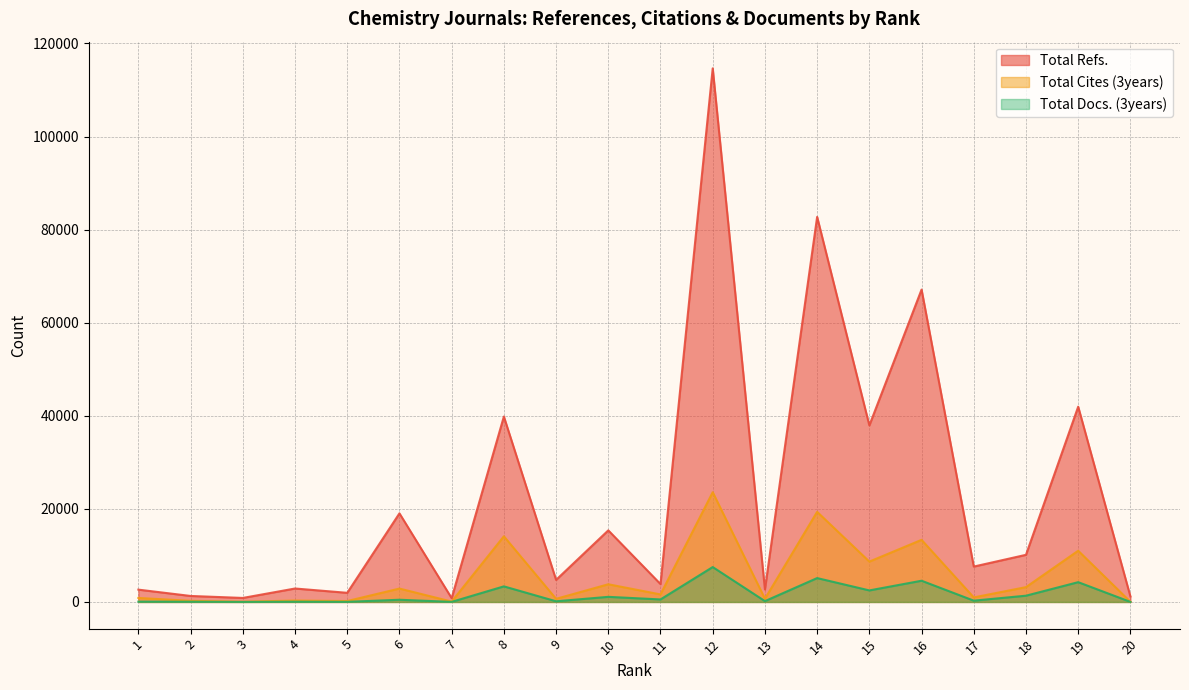

Rank the series by their average value, from lowest to highest.

Total Docs. (3years), Total Cites (3years), Total Refs.